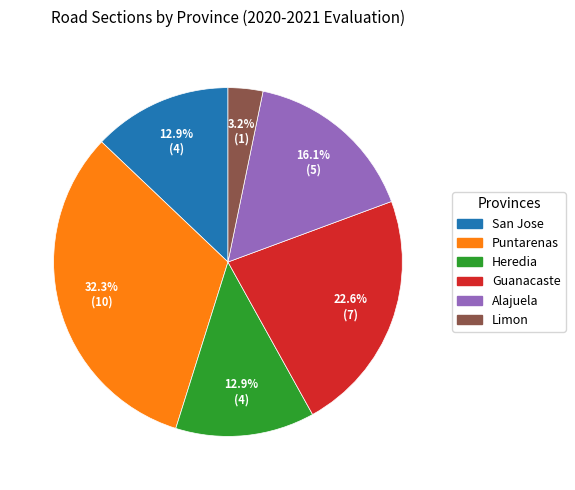

Is the sum of Alajuela and Guanacaste greater than half?

No